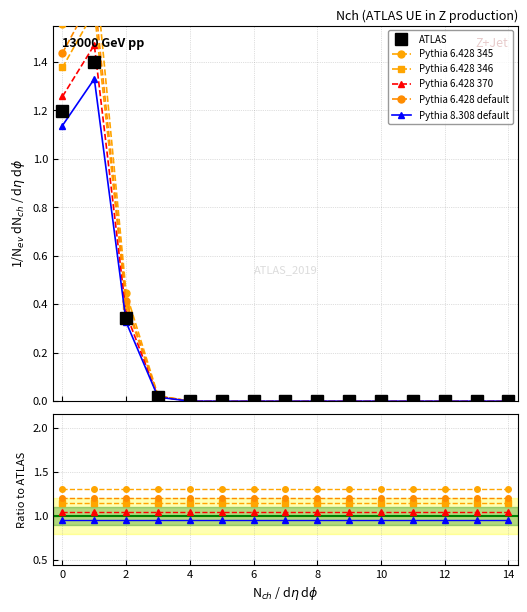

What is the highest value of the ATLAS series?

1.4